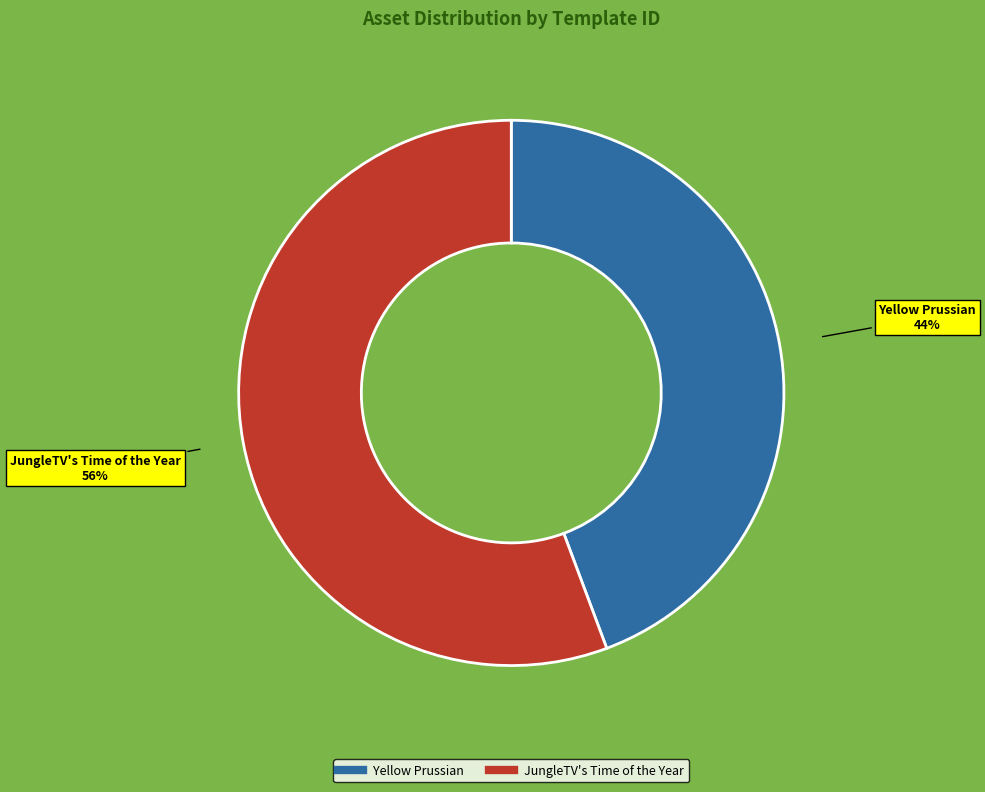

Rank the categories by value from lowest to highest.

Yellow Prussian, JungleTV's Time of the Year